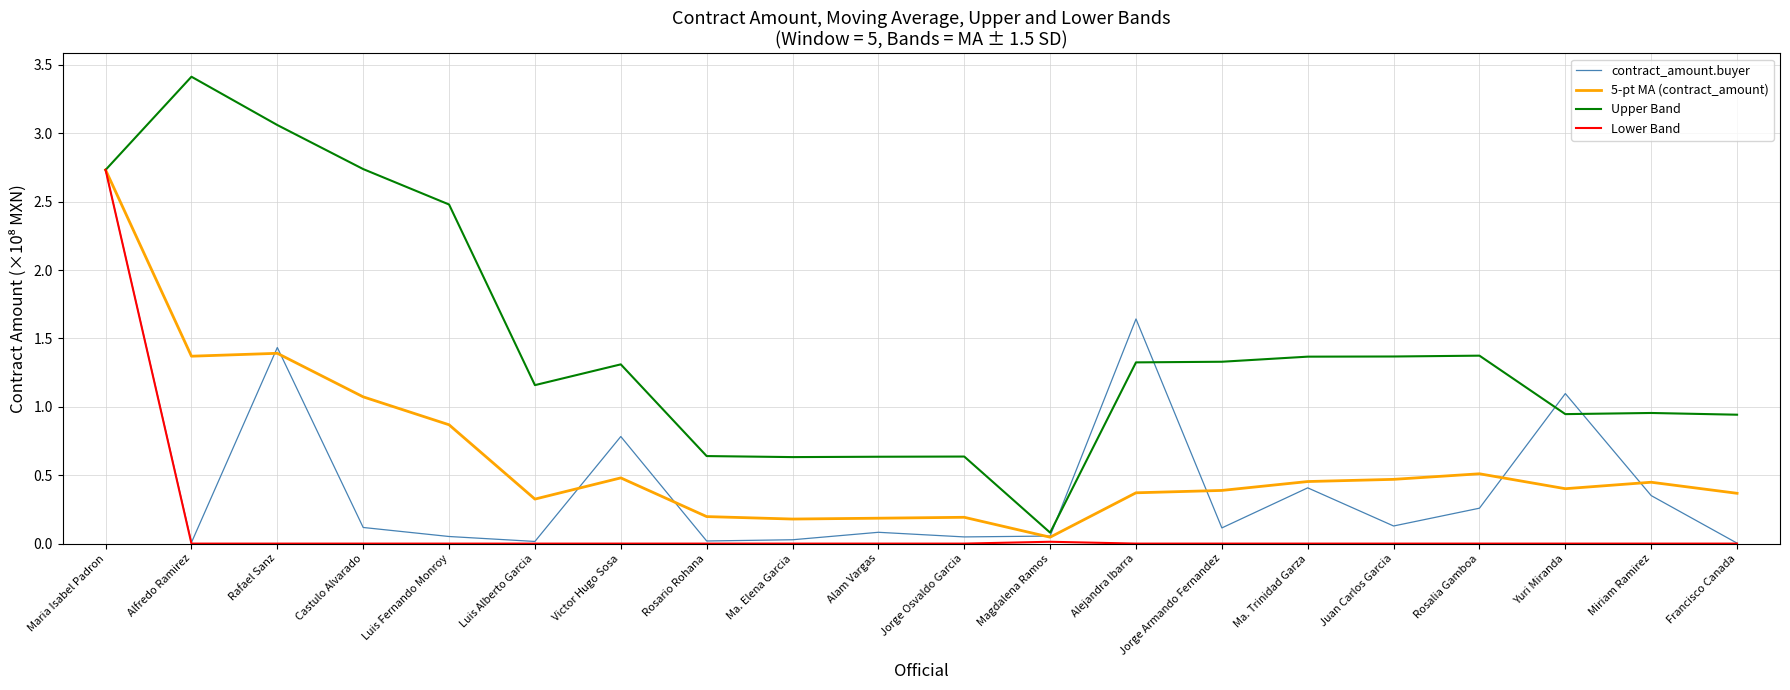

At which category does the chart reach its peak across all series?

Alfredo Ramirez